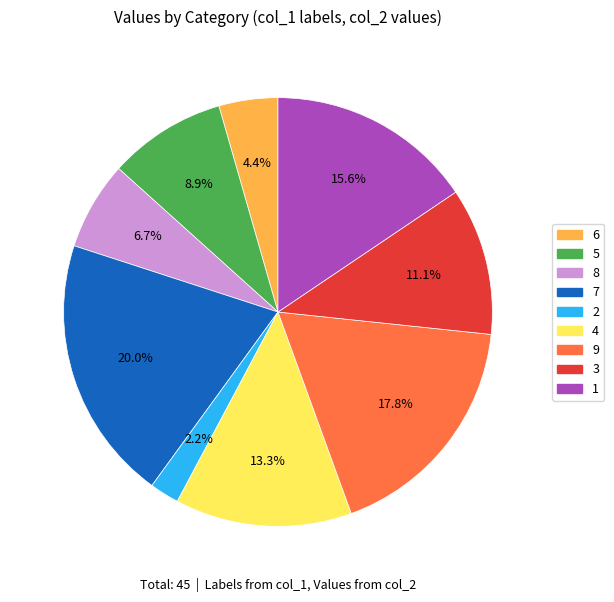

What percentage is the 8 slice, to the nearest percent?

7%